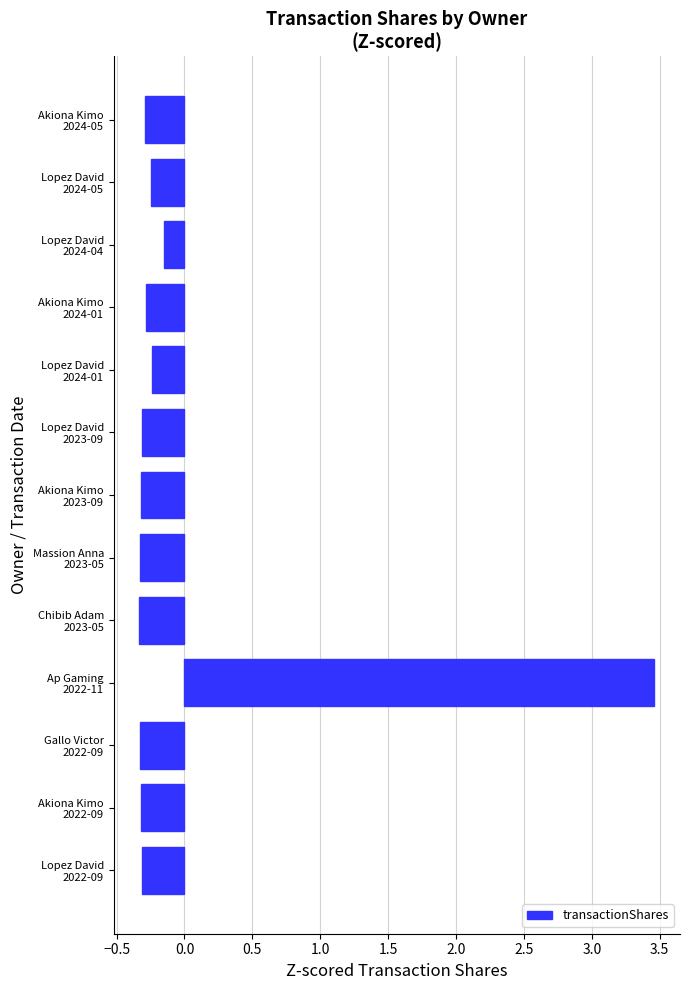

What is the value of the 4th bar from the top?

-0.3